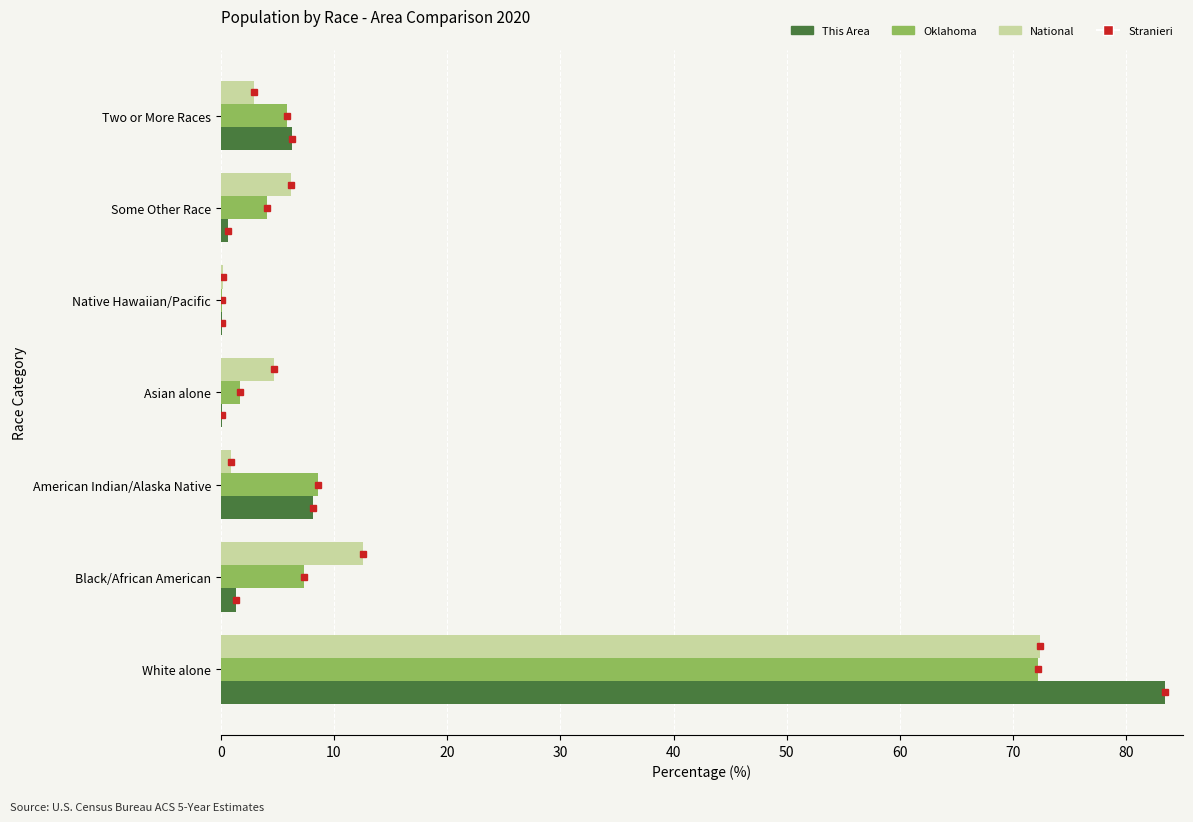

At which category is the sum across all series the highest?

White alone